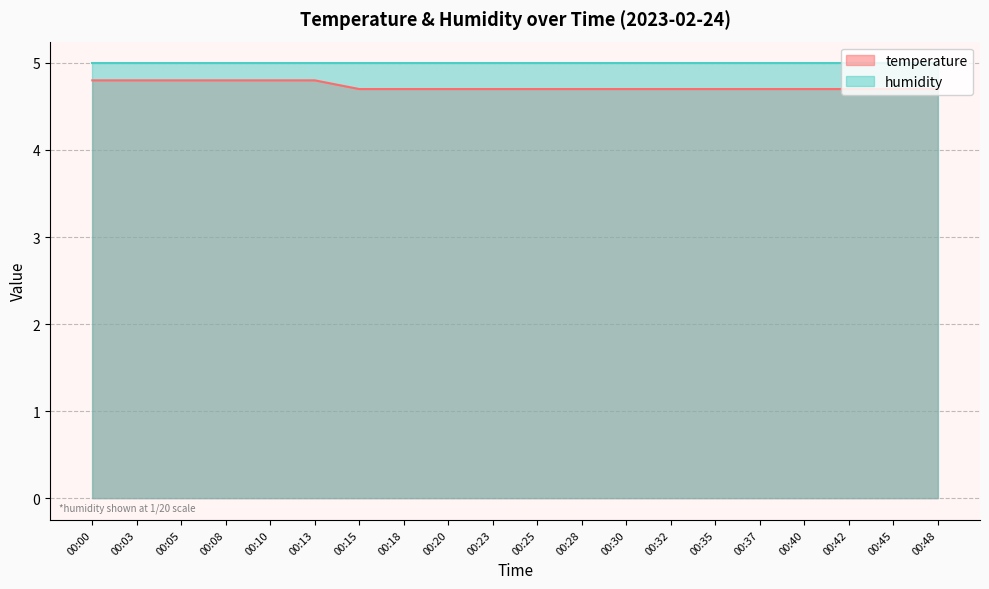

What is the approximate value at 00:23?

4.7